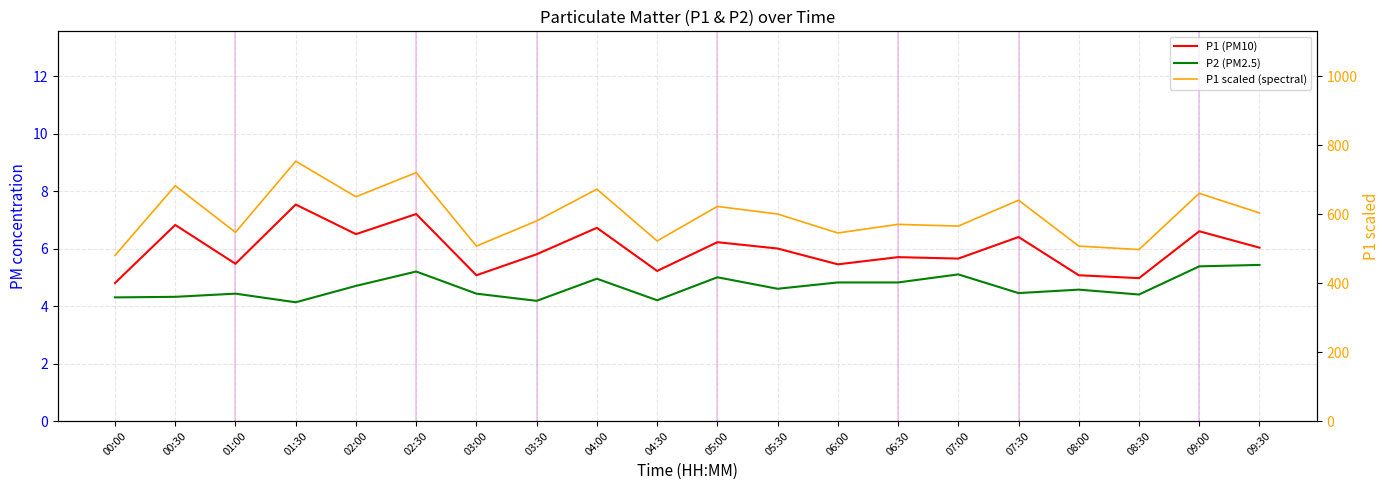

Reading left to right, extract all data points from this chart.

P1 (PM10): 4.8	6.8	5.5	7.5	6.5	7.2	5.1	5.8	6.7	5.2	6.2	6.0	5.5	5.7	5.7	6.4	5.1	5.0	6.6	6.0
P2 (PM2.5): 4.3	4.3	4.4	4.1	4.7	5.2	4.4	4.2	5.0	4.2	5.0	4.6	4.8	4.8	5.1	4.5	4.6	4.4	5.4	5.4
P1 scaled (spectral): 480.0	682.0	547.0	753.0	650.0	720.0	507.0	580.0	672.0	522.0	622.0	600.0	545.0	570.0	565.0	640.0	507.0	497.0	660.0	603.0